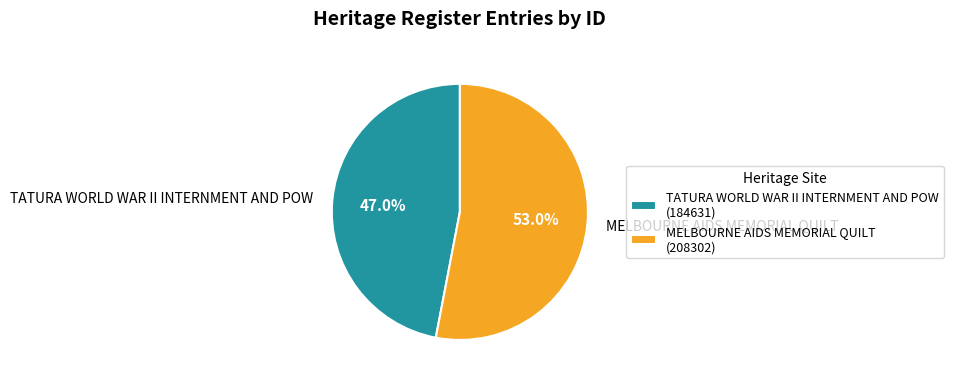

To the nearest percent, what is the combined percentage of MELBOURNE AIDS MEMORIAL QUILT and TATURA WORLD WAR II INTERNMENT AND POW?

100%